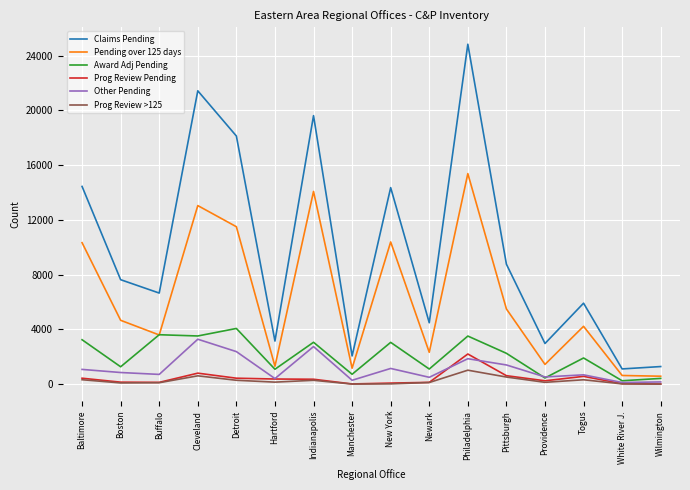

What value does the Claims Pending series have at Baltimore, to the nearest 100?

14400